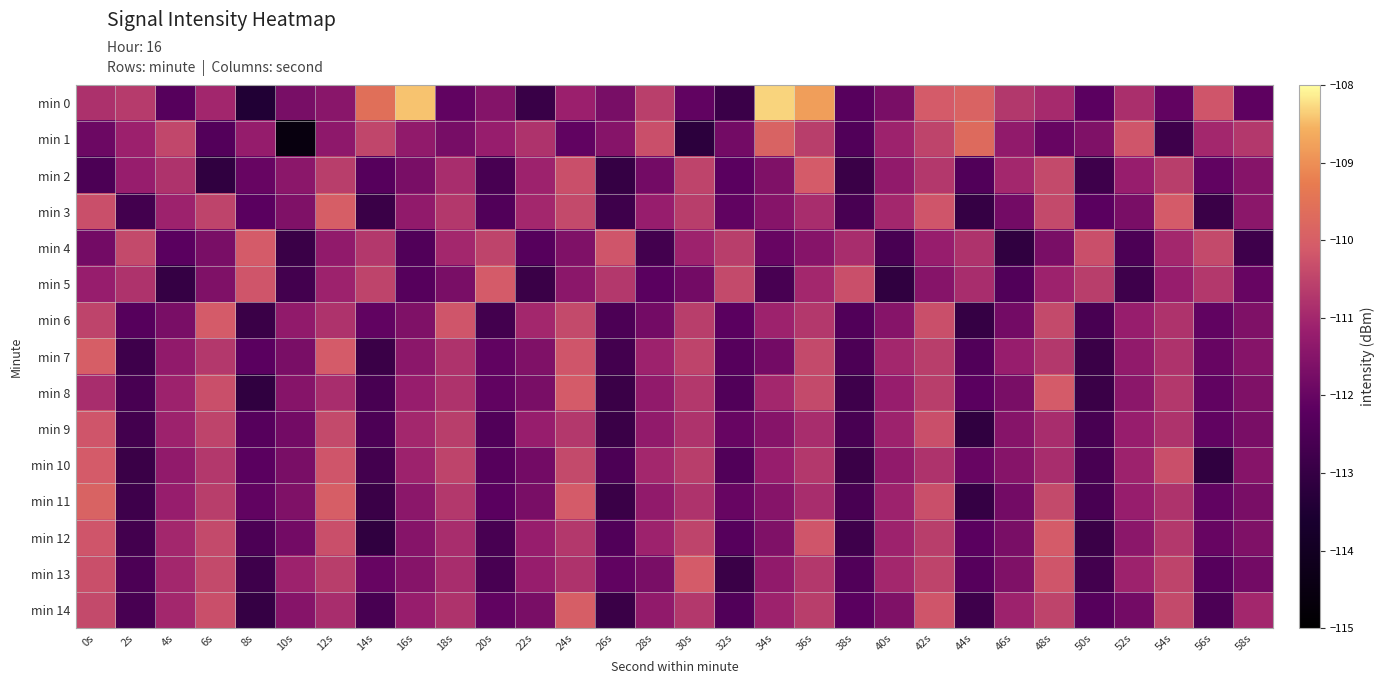

Which series has the largest range (max minus min)?

min 0